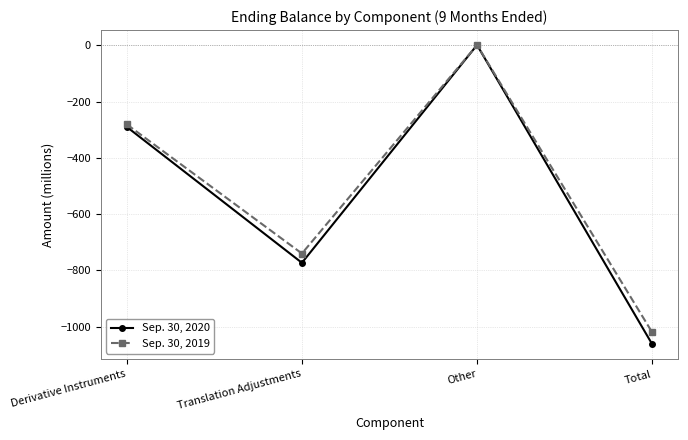

Count the number of data series in this chart.

2